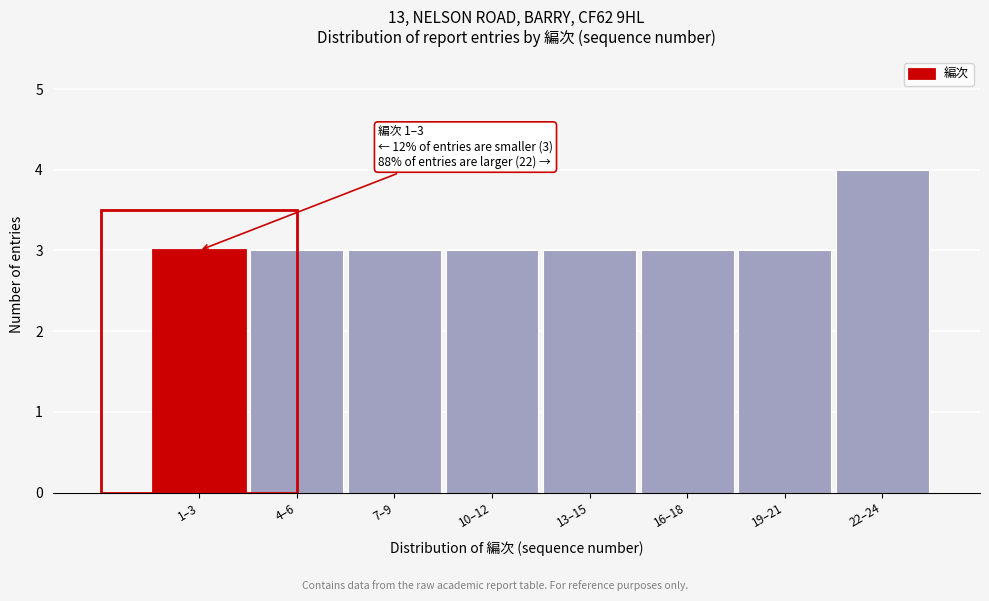

Reading right to left, list all the values displayed in this chart.

22–24=4	19–21=3	16–18=3	13–15=3	10–12=3	7–9=3	4–6=3	1–3=3